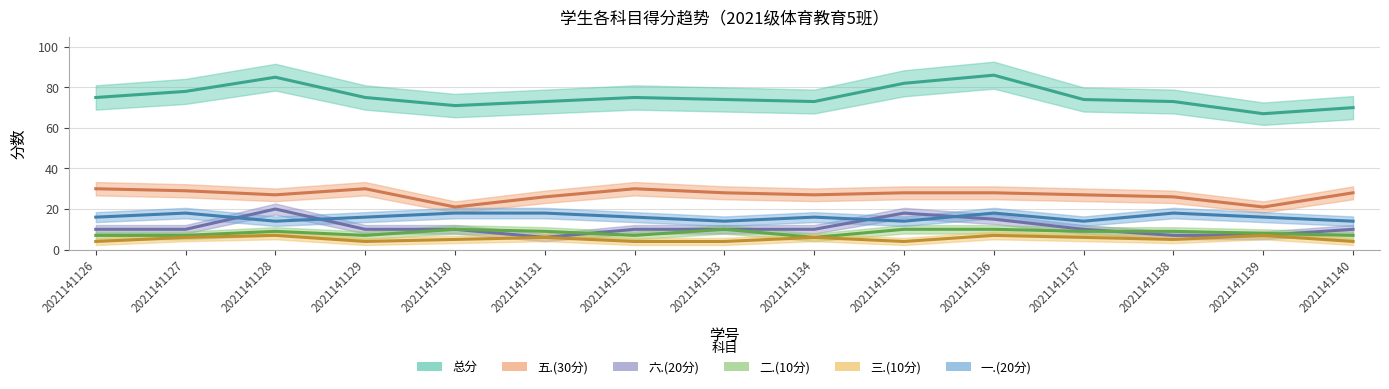

What is the greatest value displayed?

86